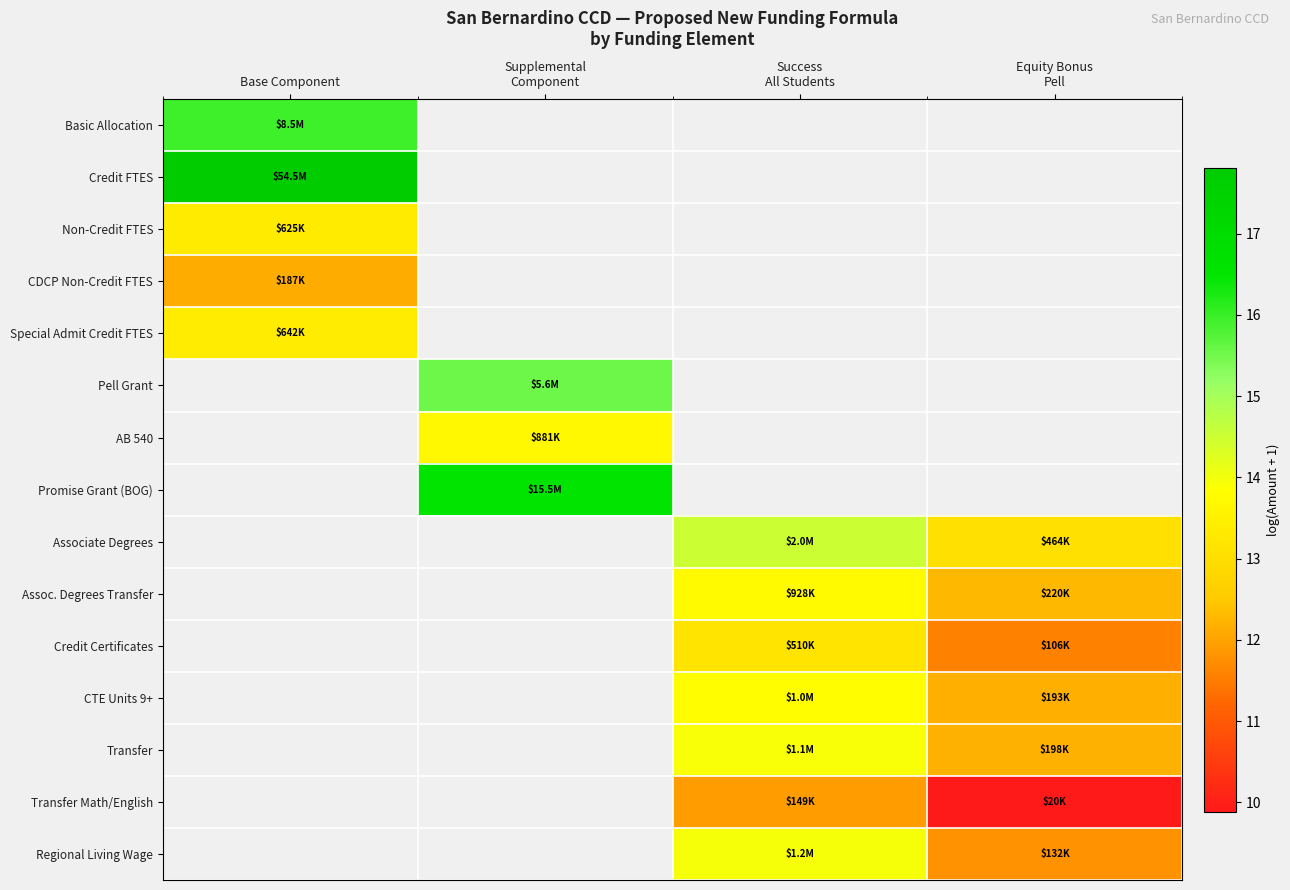

List the labels in order of Non-Credit FTES value, smallest first.

Base Component, Supplemental Component, Success All Students, Equity Bonus Pell